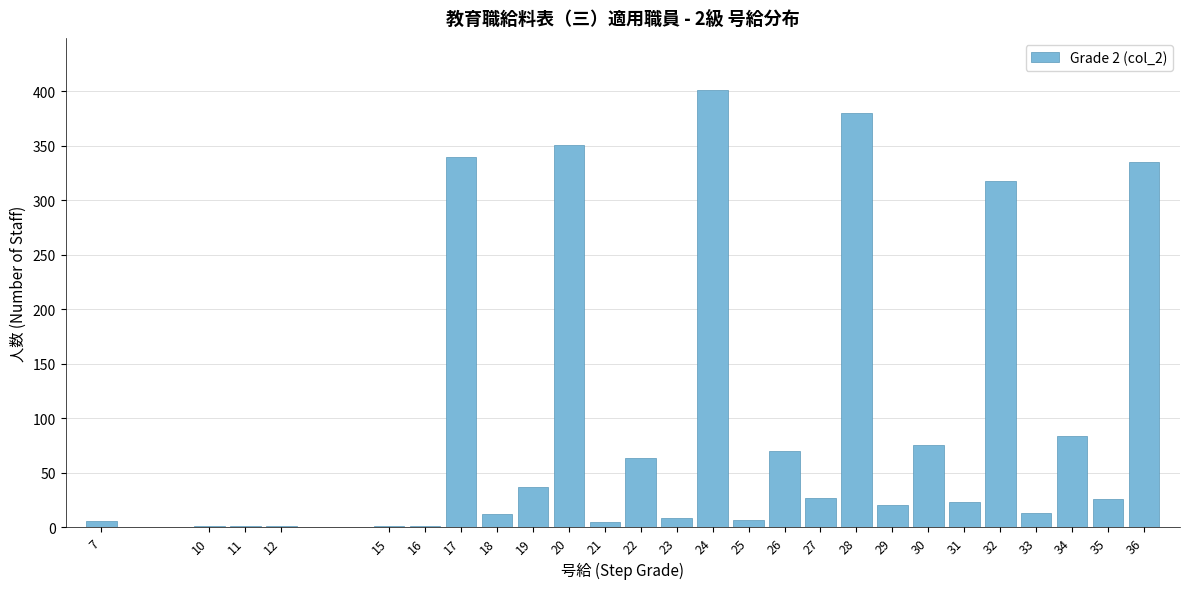

Which label corresponds to the largest value in the chart?

24